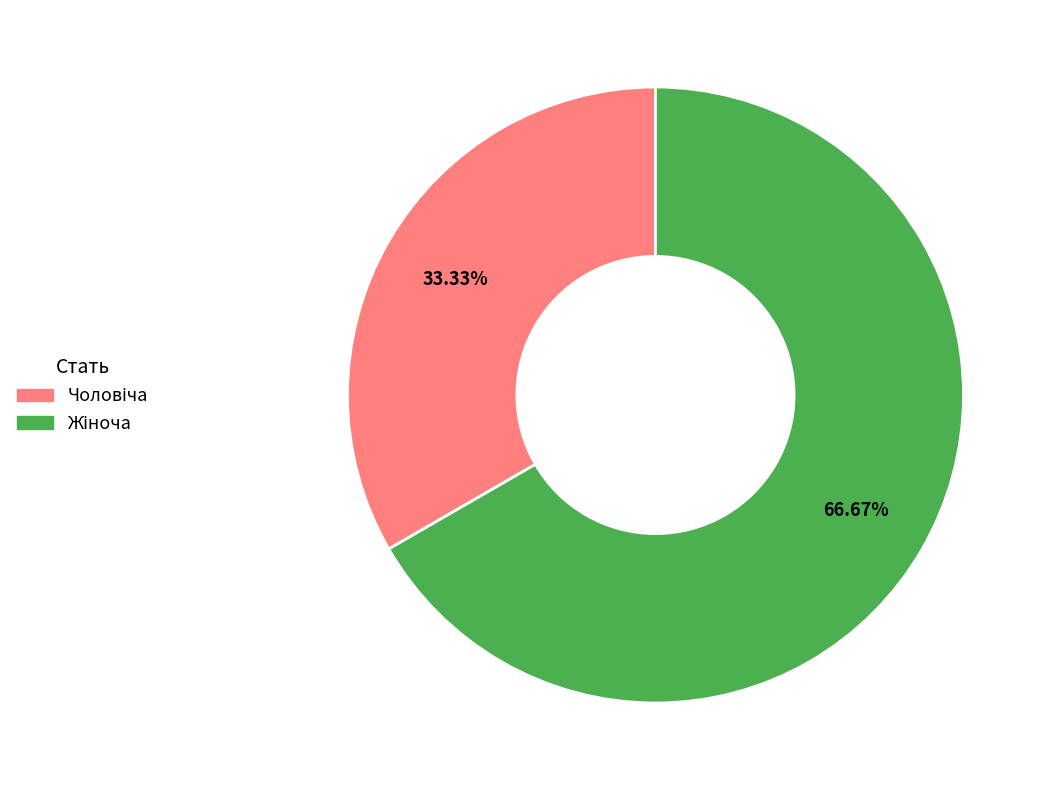

Is there any slice that represents more than half of the pie?

Yes